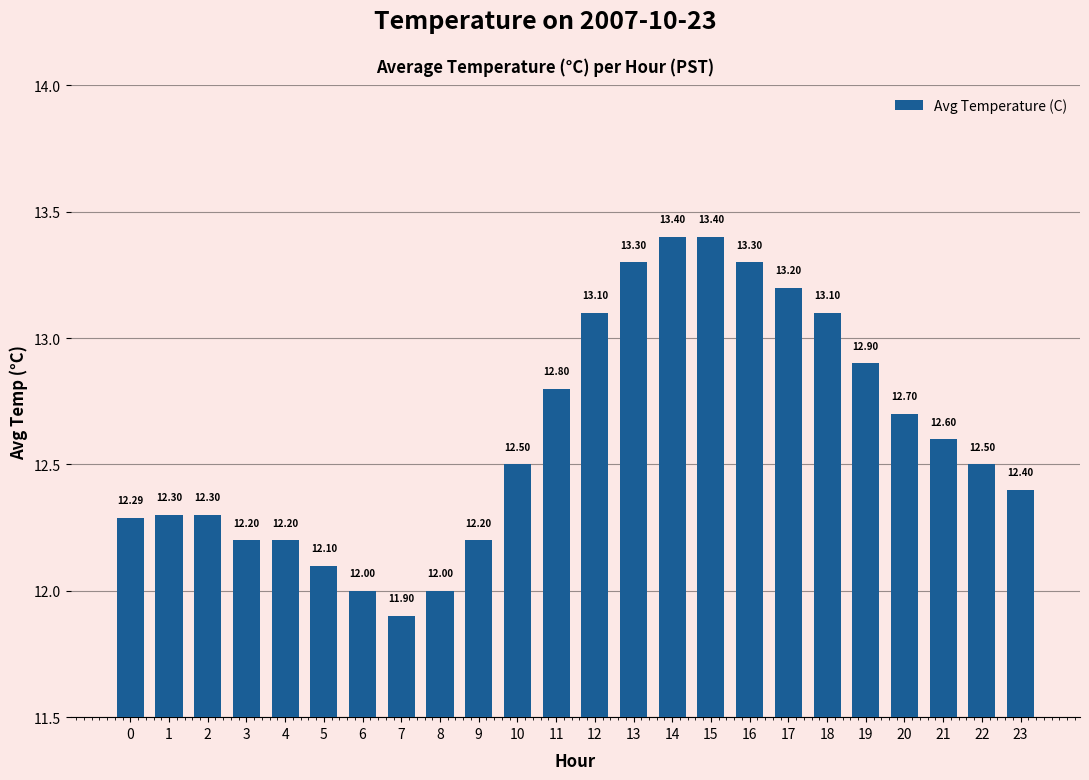

What is the ratio of the value at 0 to the value at 15?

0.9